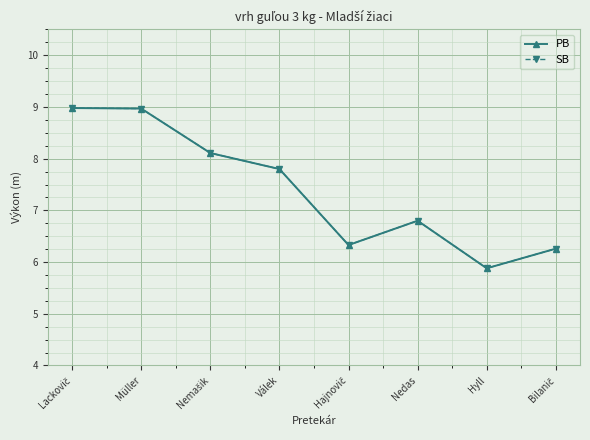

Which has a higher value, Lackovič or Hajnovič?

Lackovič